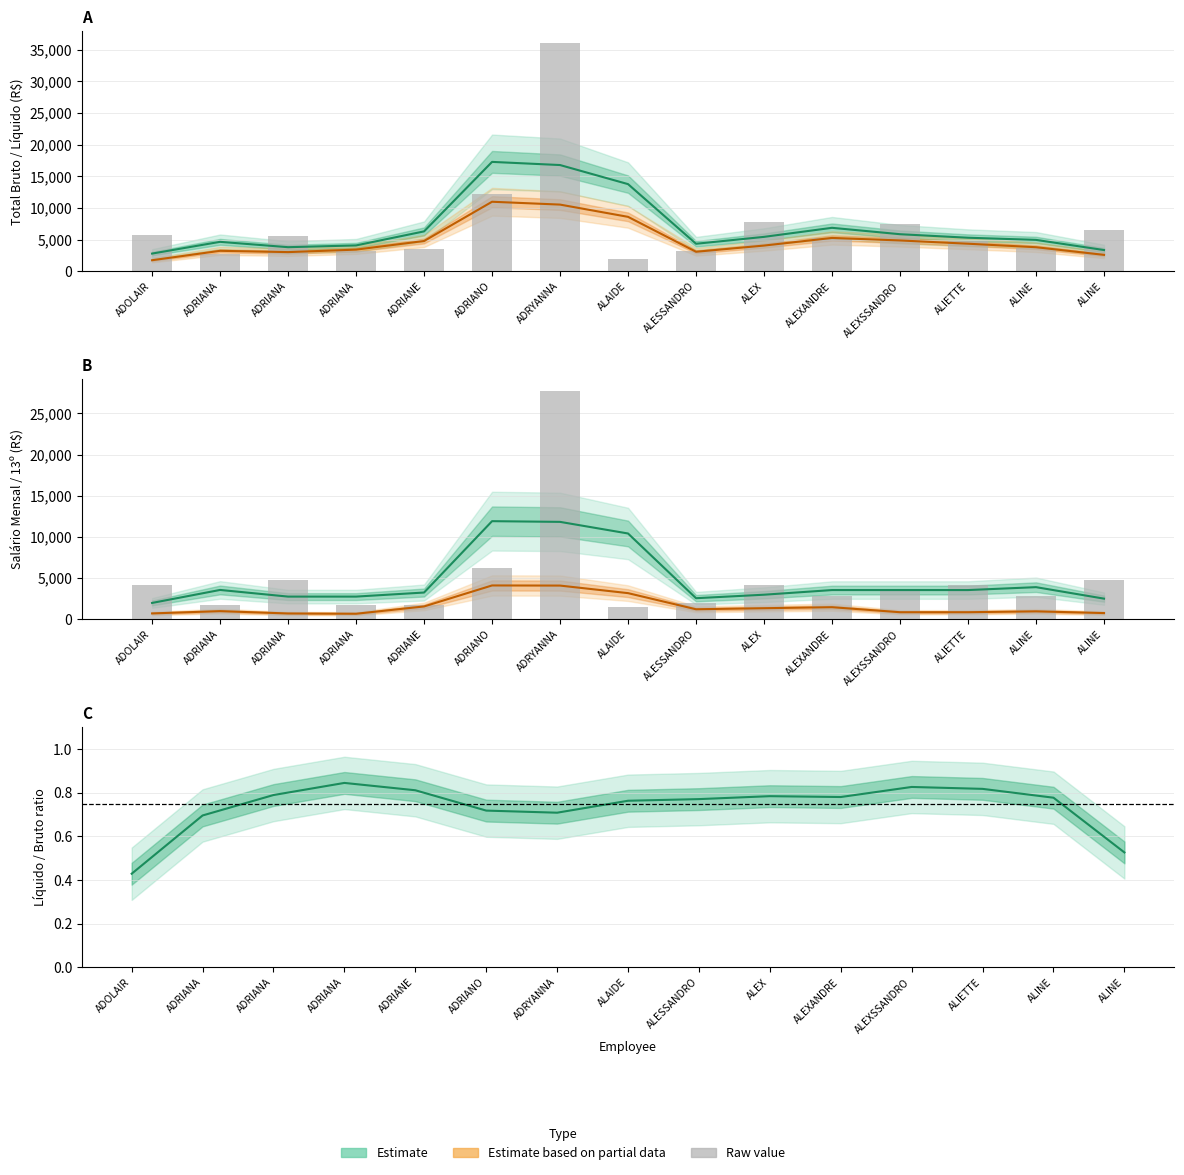

What is the spread (max minus min) of values at ALINE?

4951.2